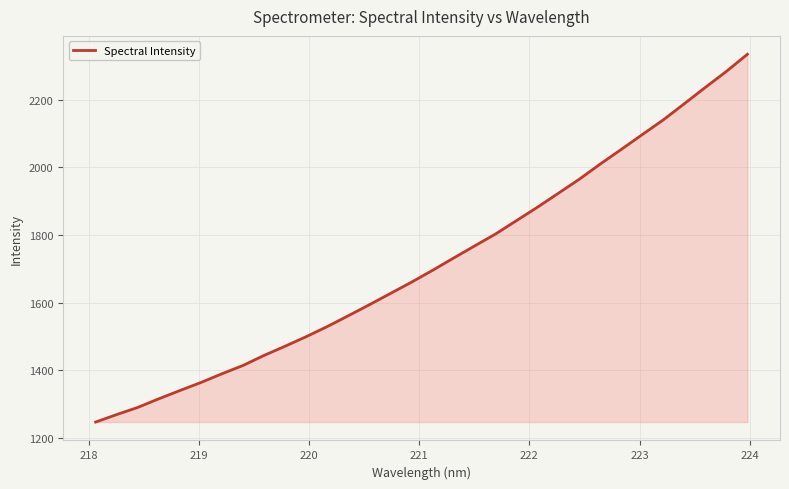

What is the smallest value displayed?

1247.5